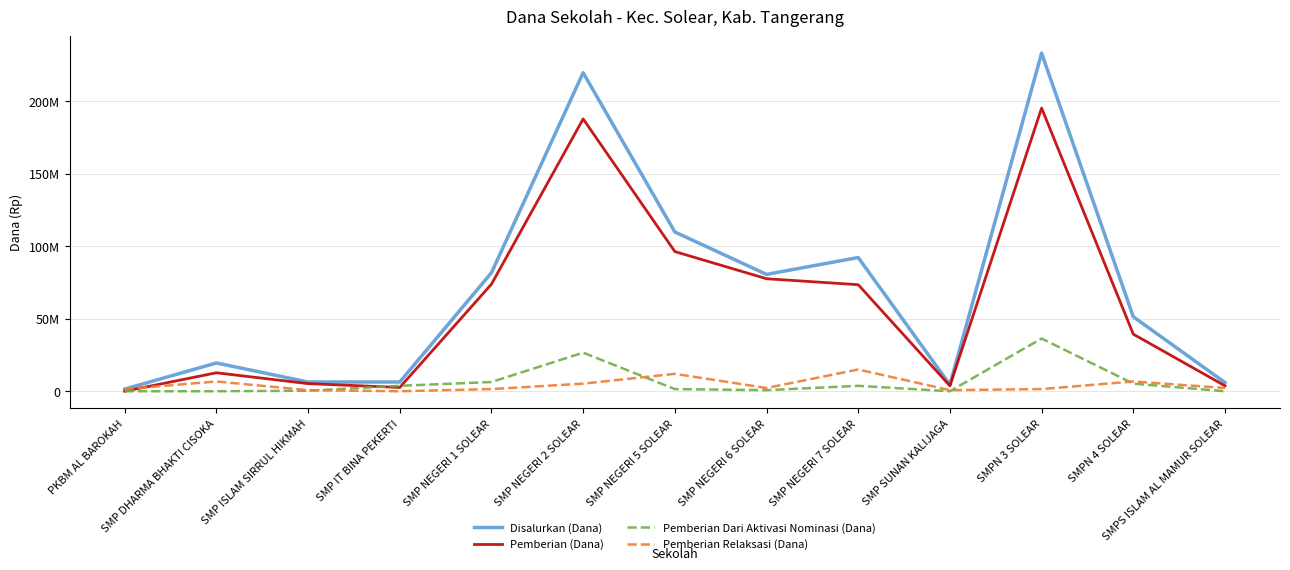

What is the maximum value for Pemberian Dari Aktivasi Nominasi (Dana)?

36375000